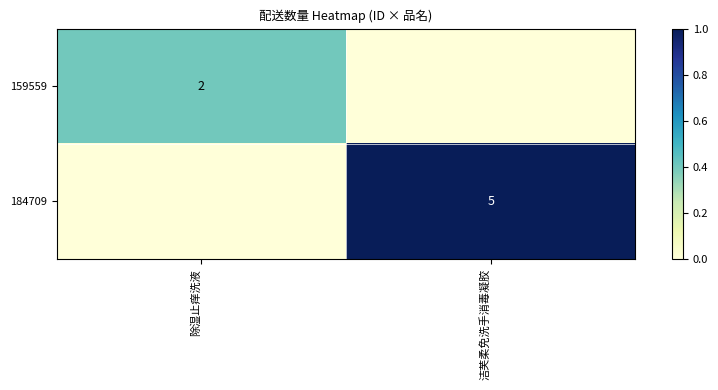

Which label corresponds to the smallest value in the chart?

洁芙柔免洗手消毒凝胶